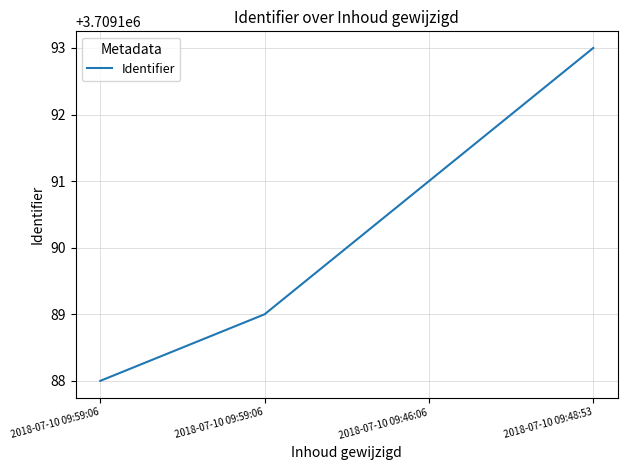

How many values are below 3709191?

2